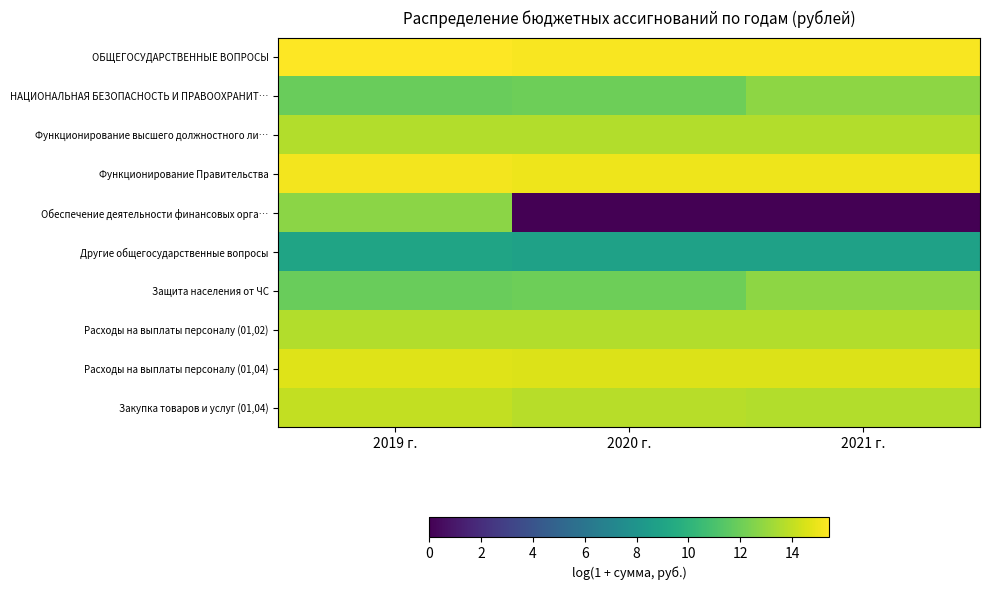

What is the total value across all series at 2020 г.?

118.9